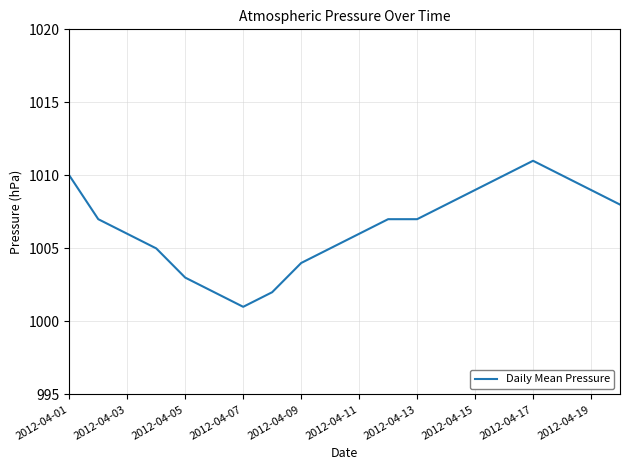

What is the difference between the maximum and minimum values?

10